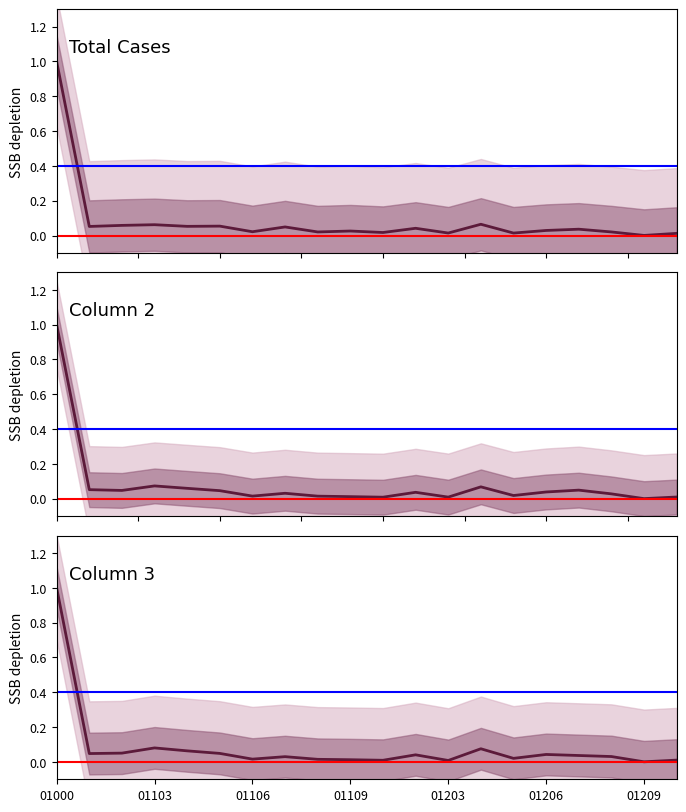

The value of col3 at 01210 is 0.0. True or false?

True